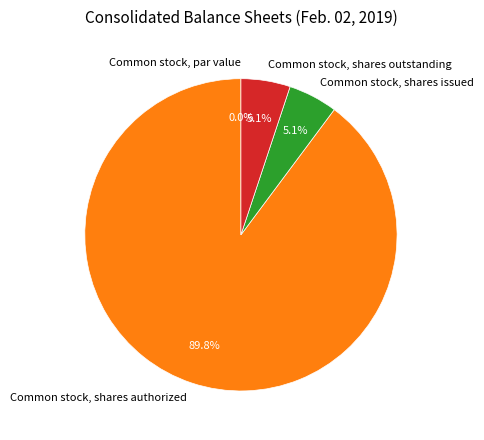

True or false: Common stock, shares authorized accounts for 79% of the total.

False